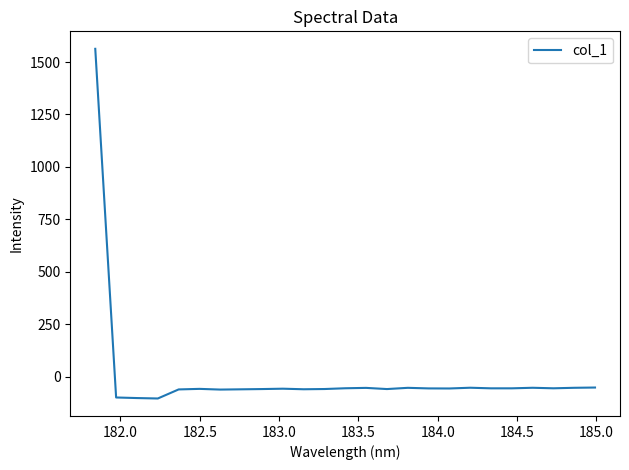

What is the difference between the maximum and minimum values?

1665.7